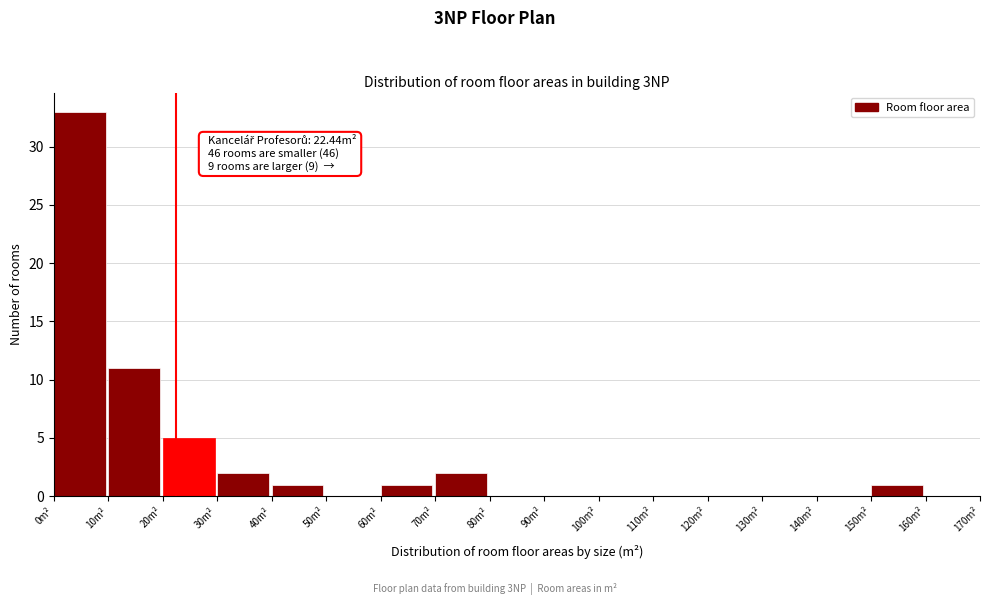

Over which range of the x-axis is the bar tallest?

0 to 10